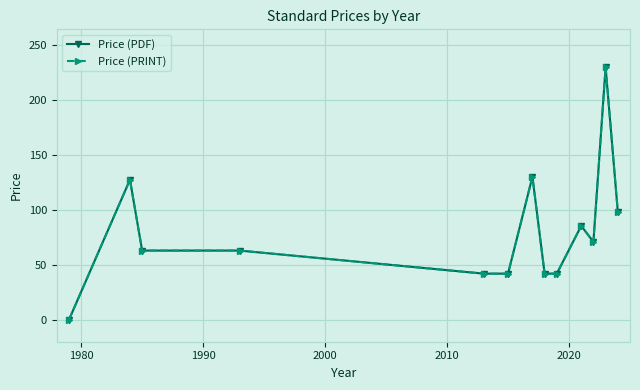

How many lines are shown in the chart?

2